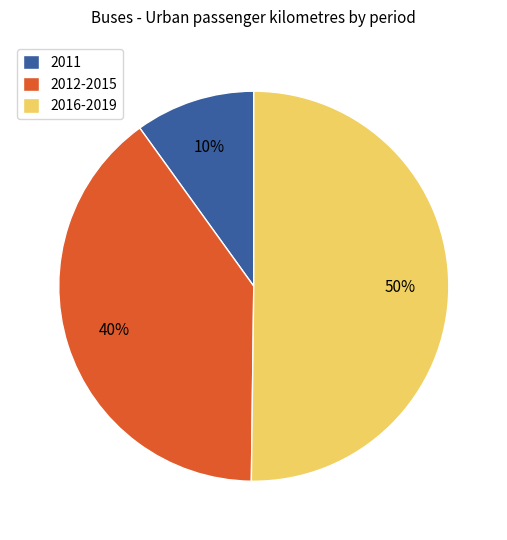

Which has a higher value, 2016-2019 or 2012-2015?

2016-2019